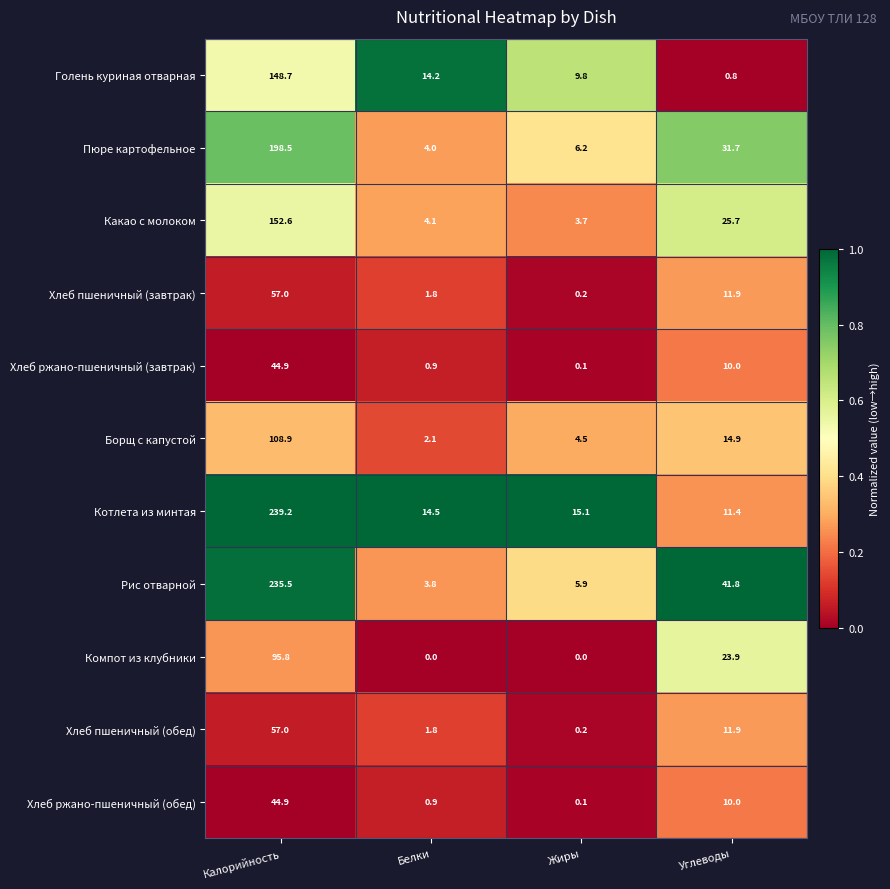

At which label is Хлеб ржано-пшеничный (обед) closest to 22?

Углеводы